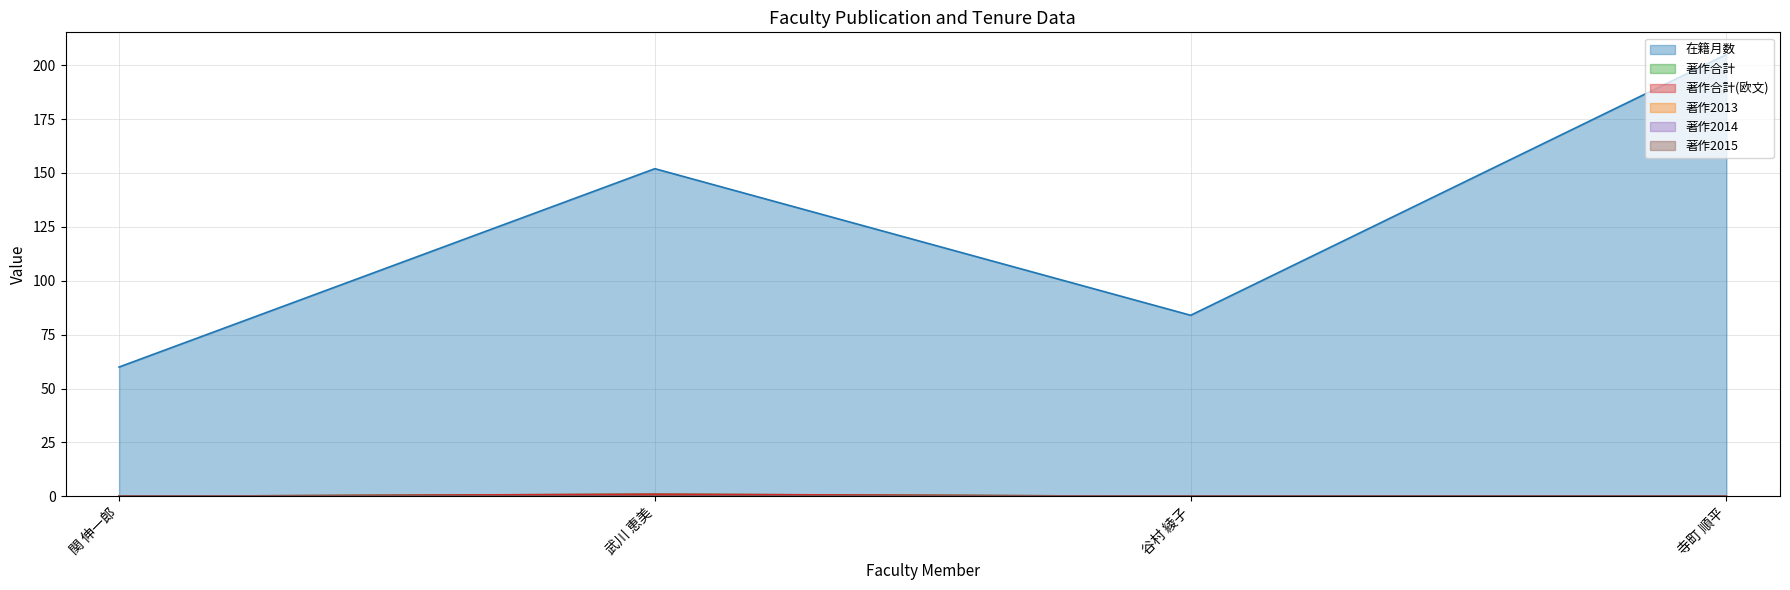

Does the chart display data point markers on the line(s)?

No